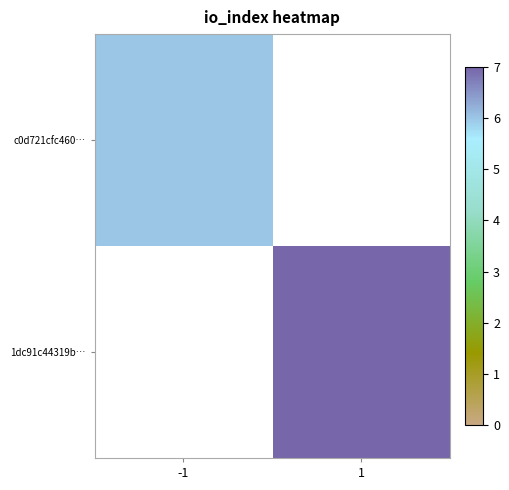

What is the minimum value shown in the chart?

6.0